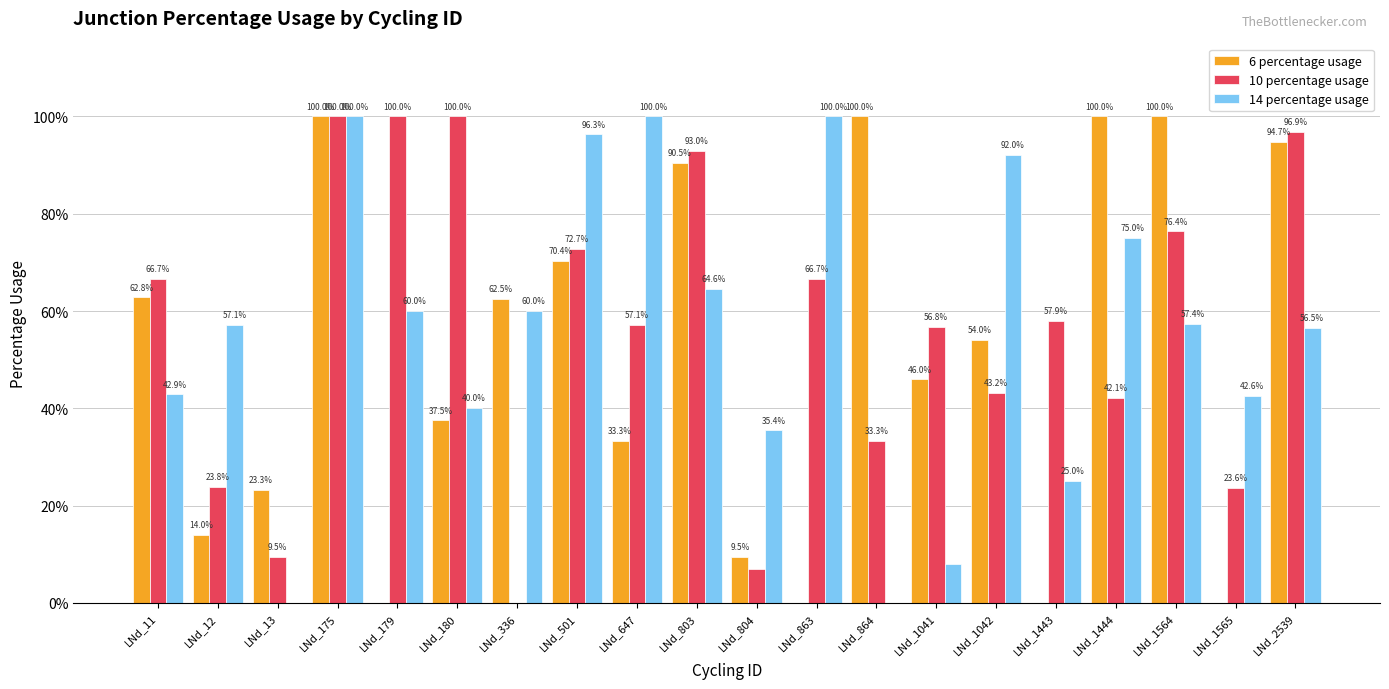

What is the difference between the 10 percentage usage values at LNd_1564 and LNd_647?

19.2